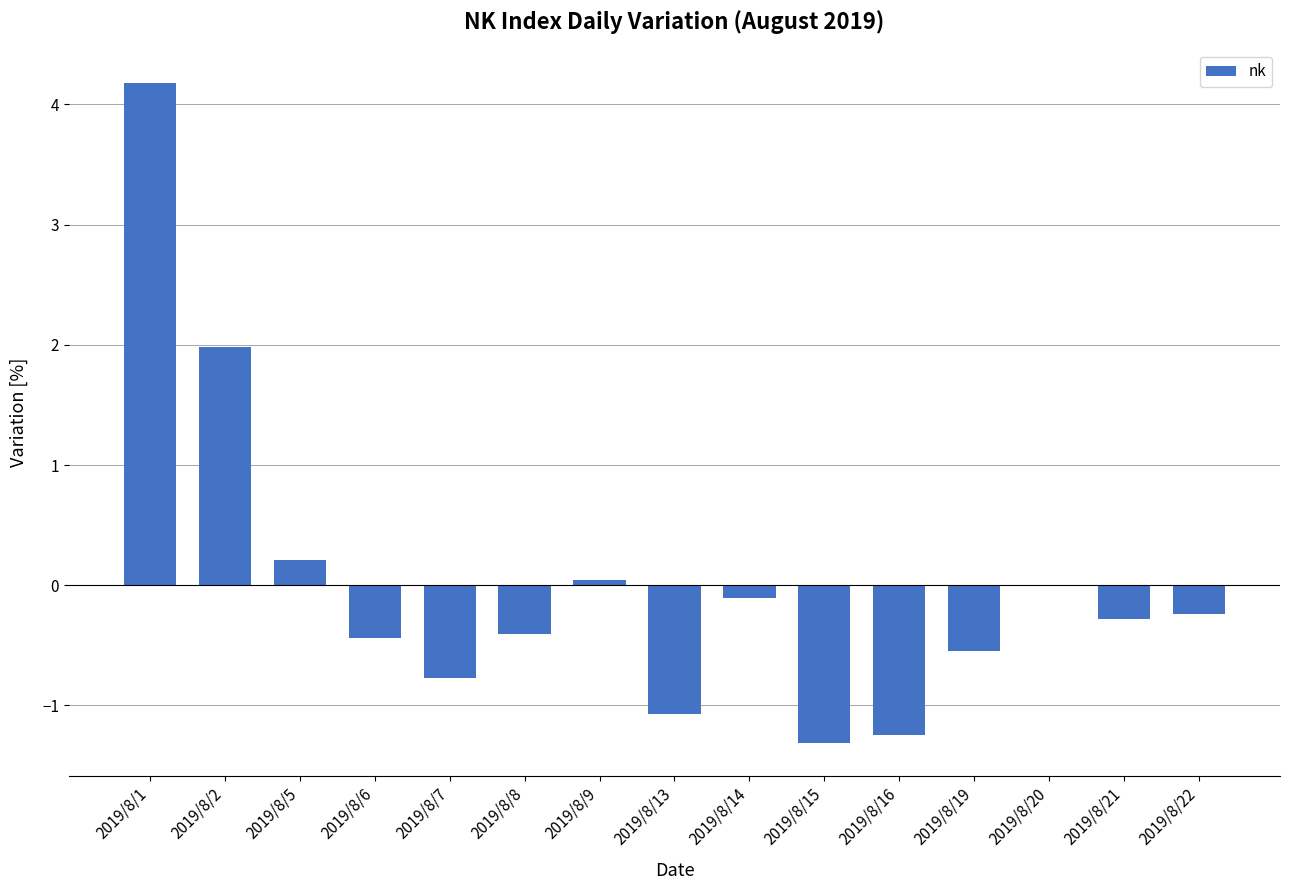

True or false: the data shows 3.4 at 2019/8/2.

False